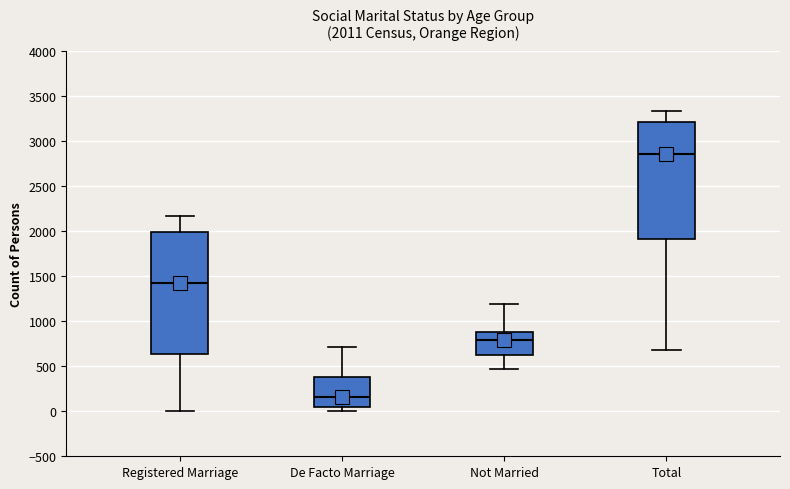

Which box's median line is the highest?

Total